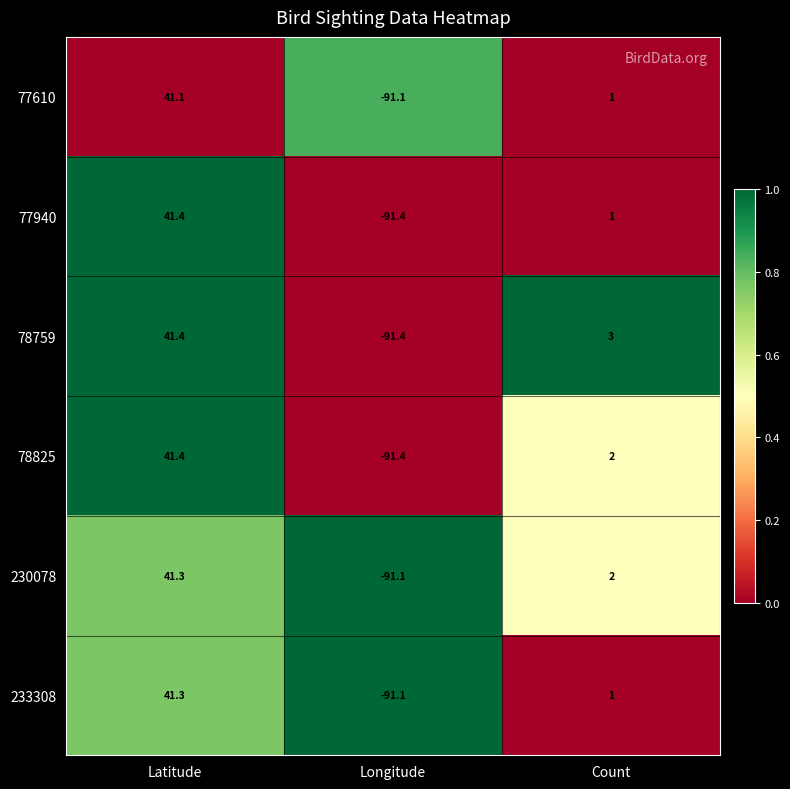

Count the number of data series in this chart.

6